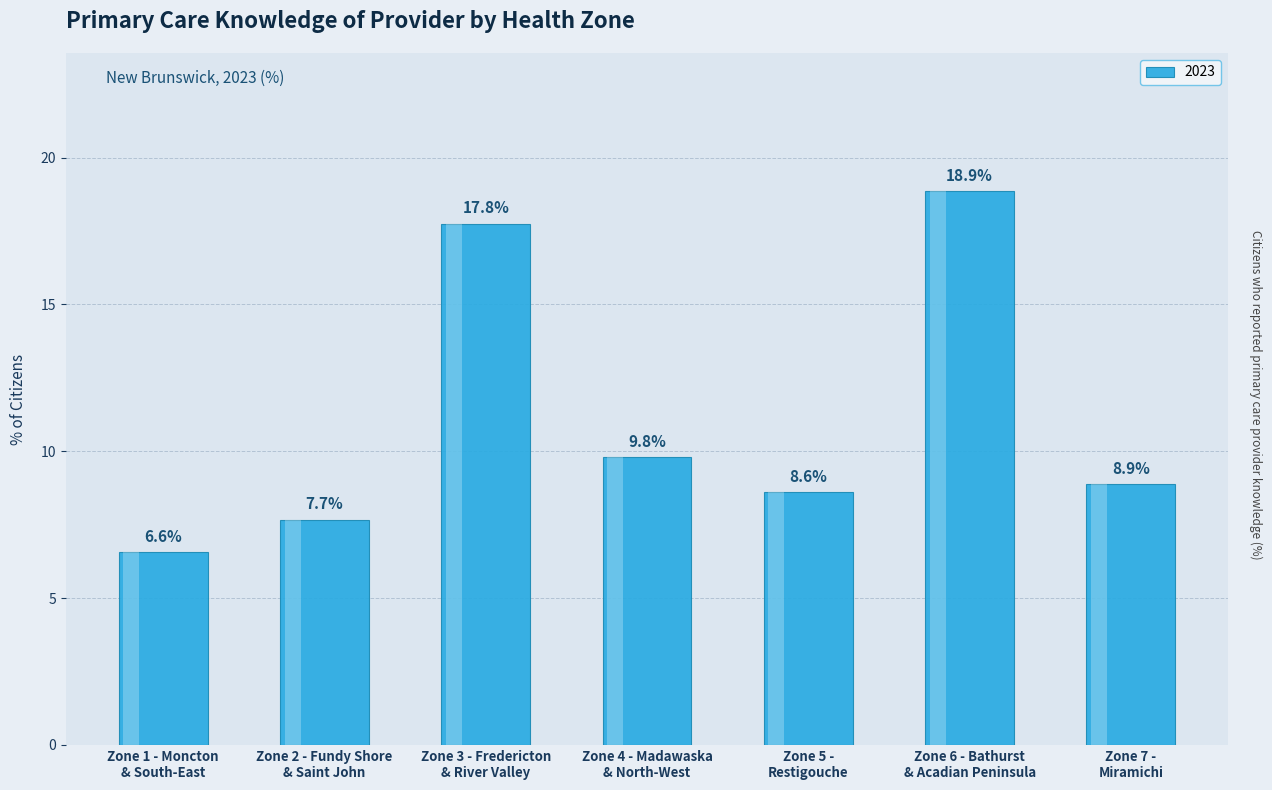

True or false: the data shows 17.8 at Zone 3 - Fredericton
& River Valley.

True